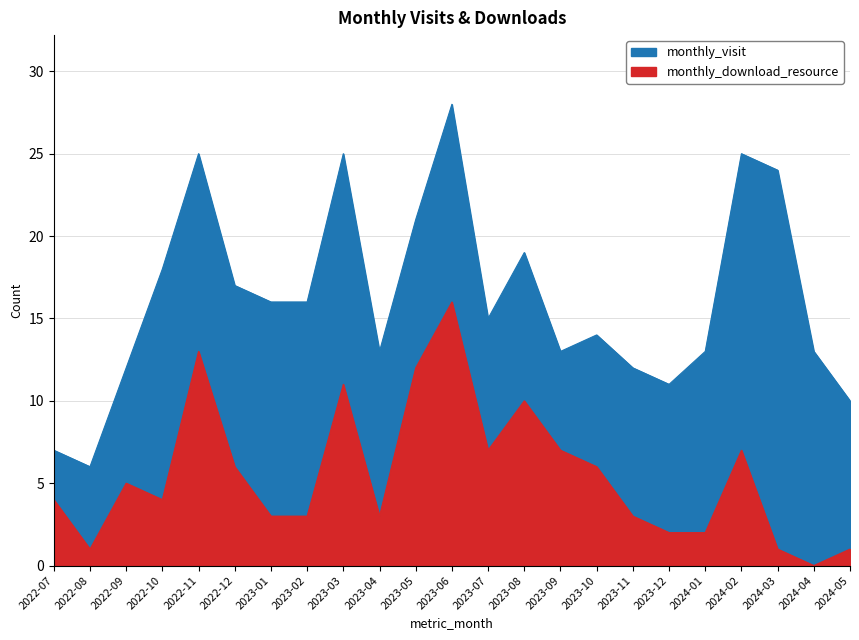

What is the value of the monthly_visit point at the 10th from the left?

13